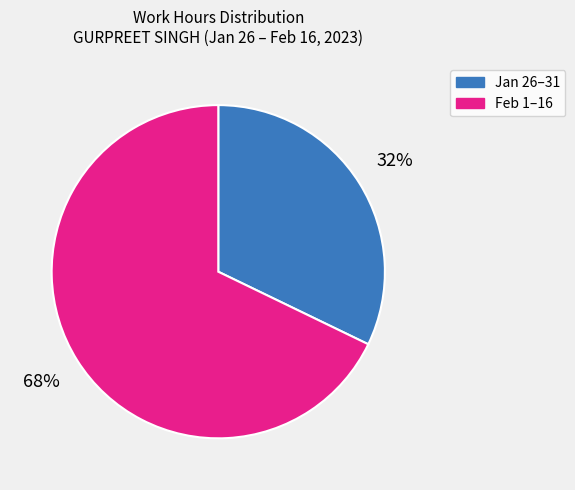

Does Jan 26–31 account for over 50% of the chart?

No